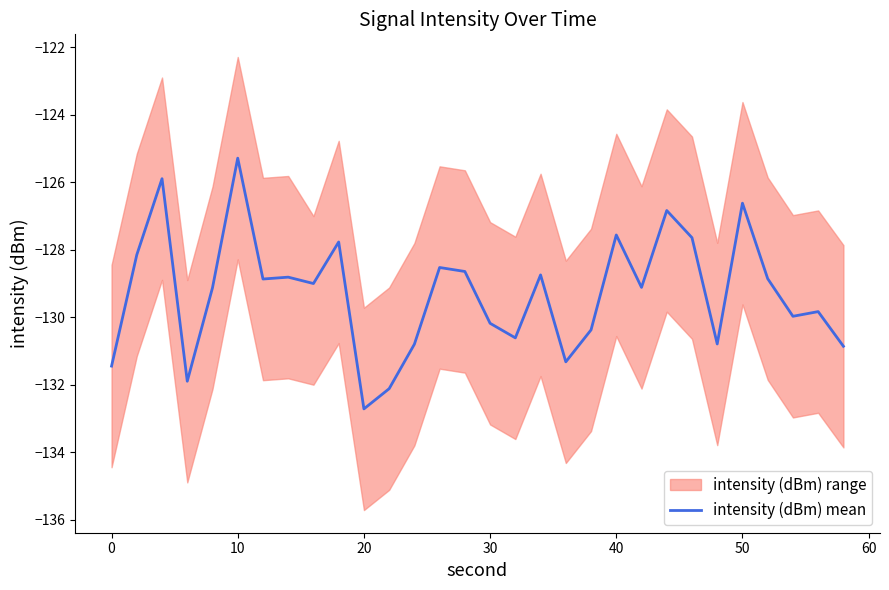

What is the difference between the second highest and second lowest values?

6.2